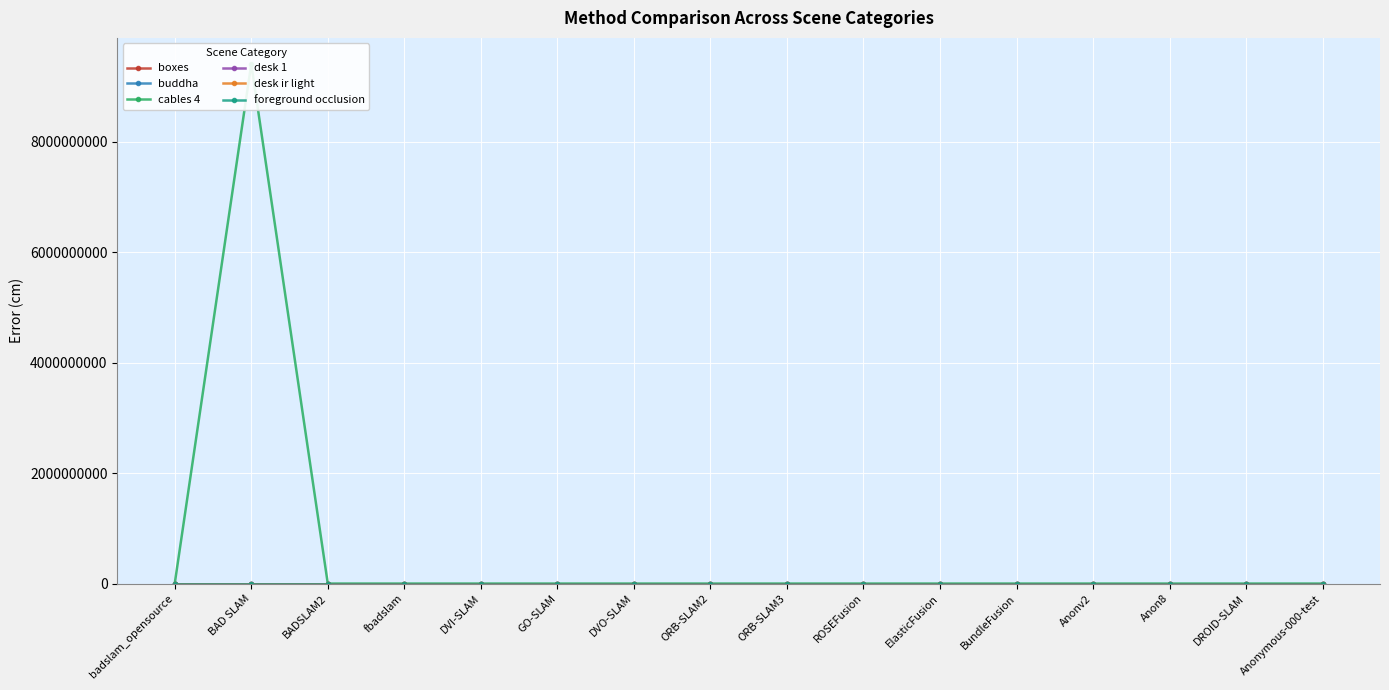

What is the difference between the highest and lowest values at fbadslam?

23.2